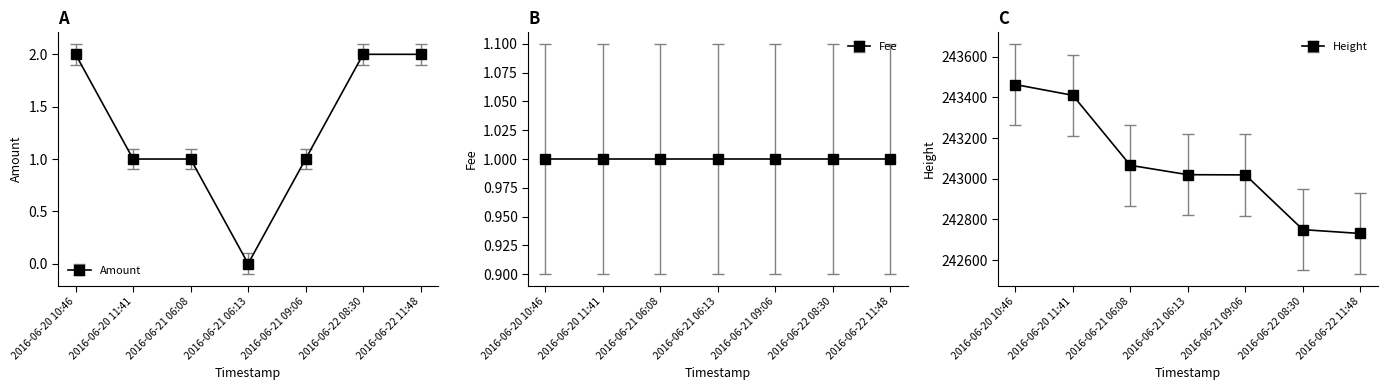

What is the label of the 7th point from the right?

2016-06-20 10:46